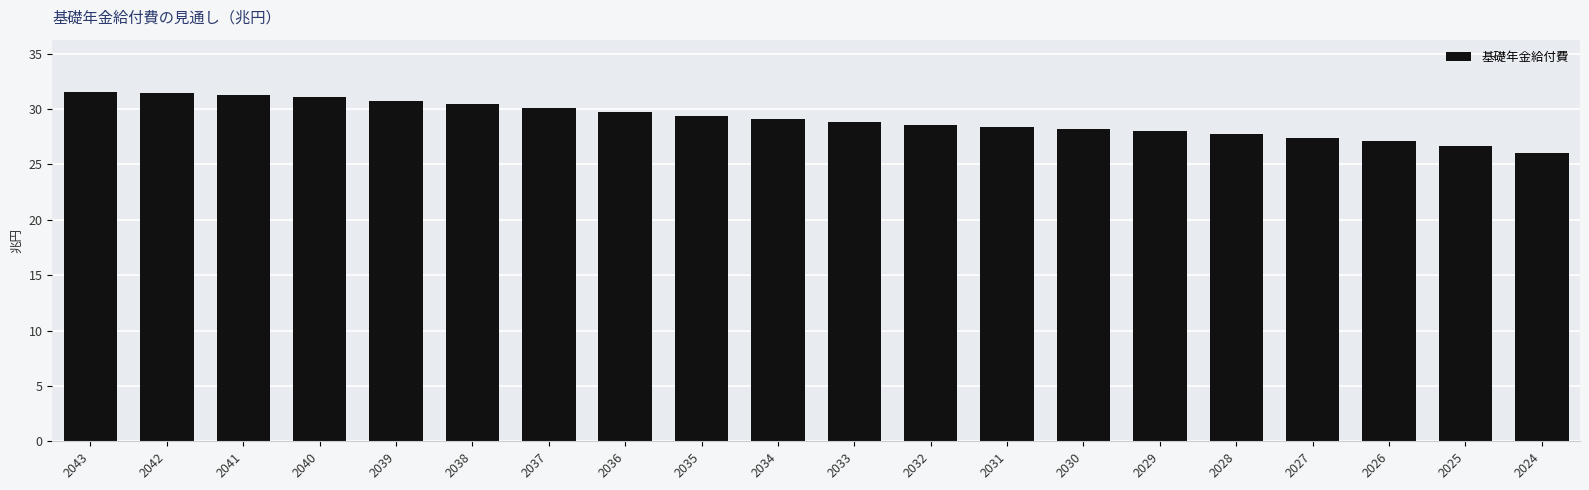

What is the minimum value shown in the chart?

26.0